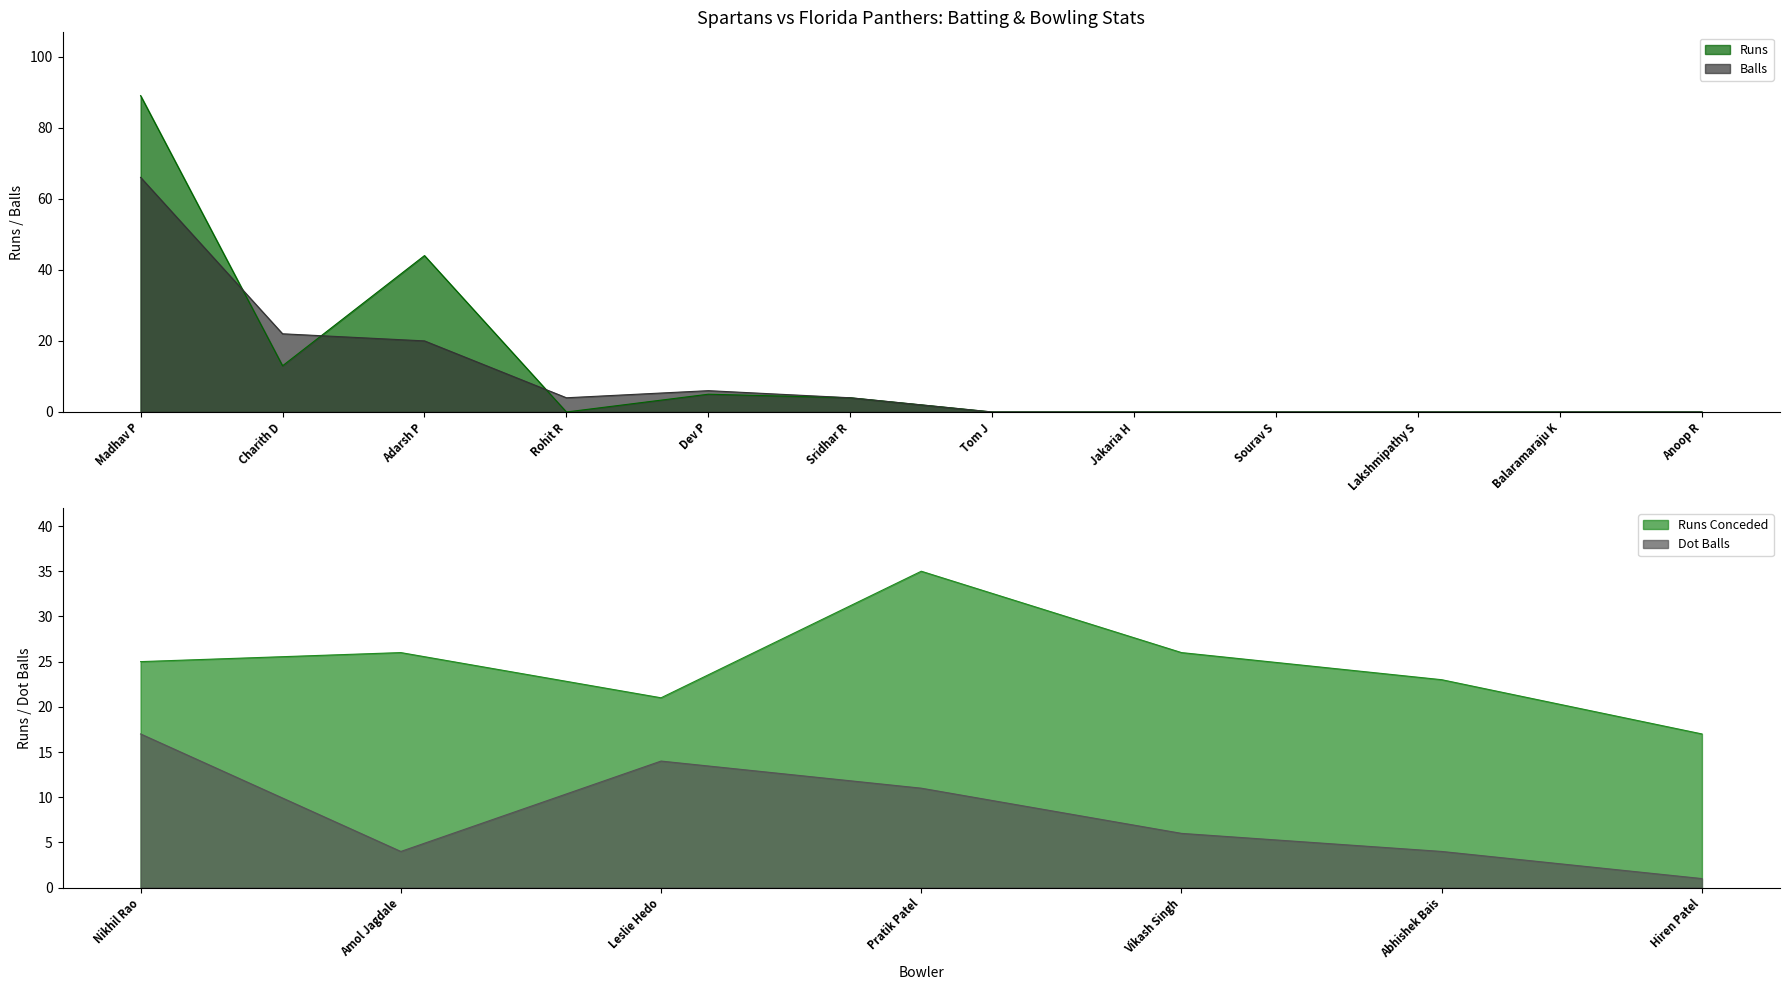

How many data points in Balls are above 4?

4